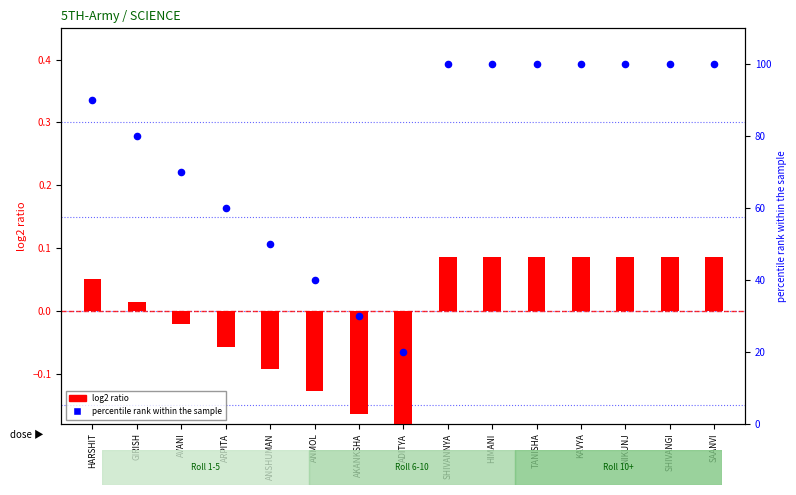

At which category is the sum across all series the highest?

SHIVANNYA